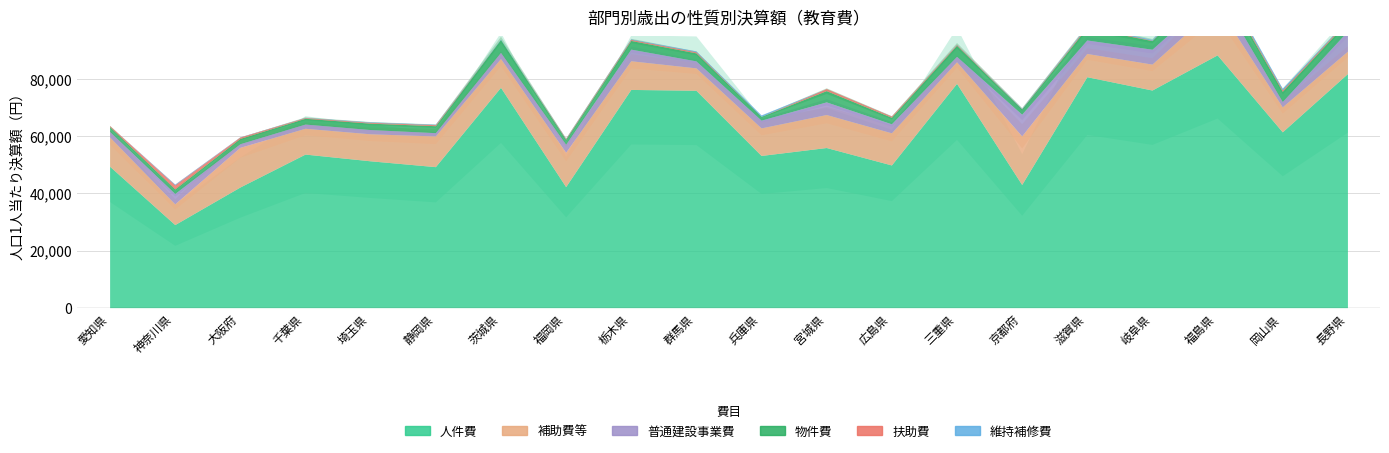

True or false: 物件費 and 普通建設事業費 cross at least once.

True